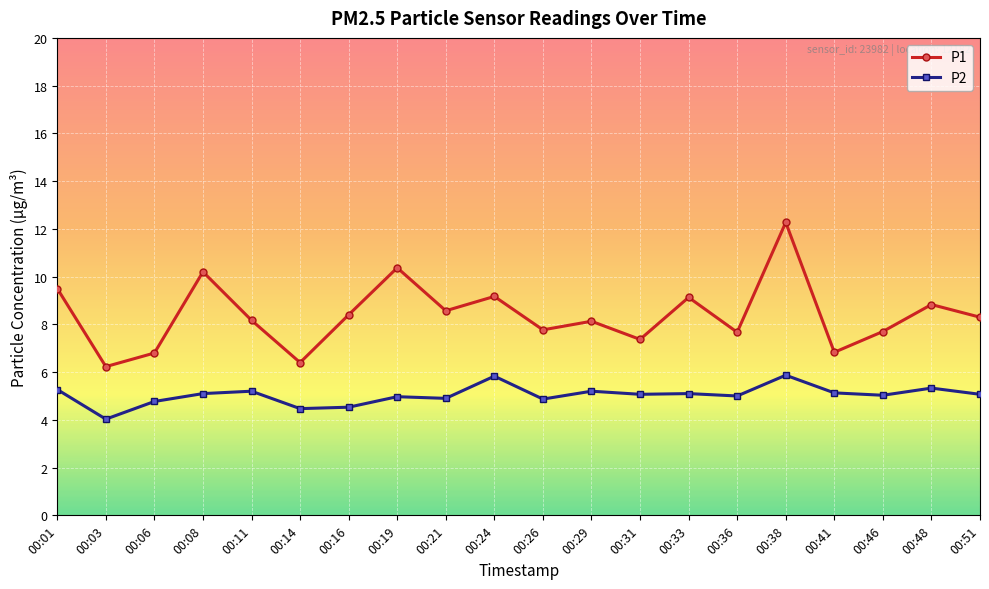

What is the maximum value shown in the chart?

12.3